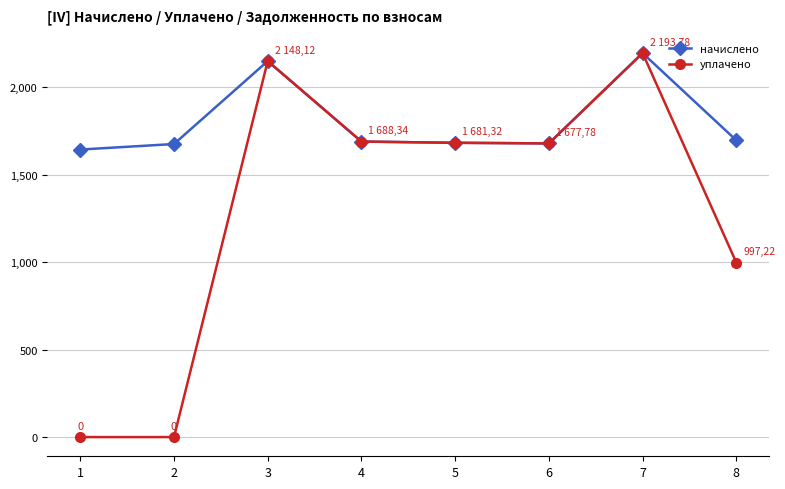

What is the difference between the уплачено values at 3 and 5?

466.8